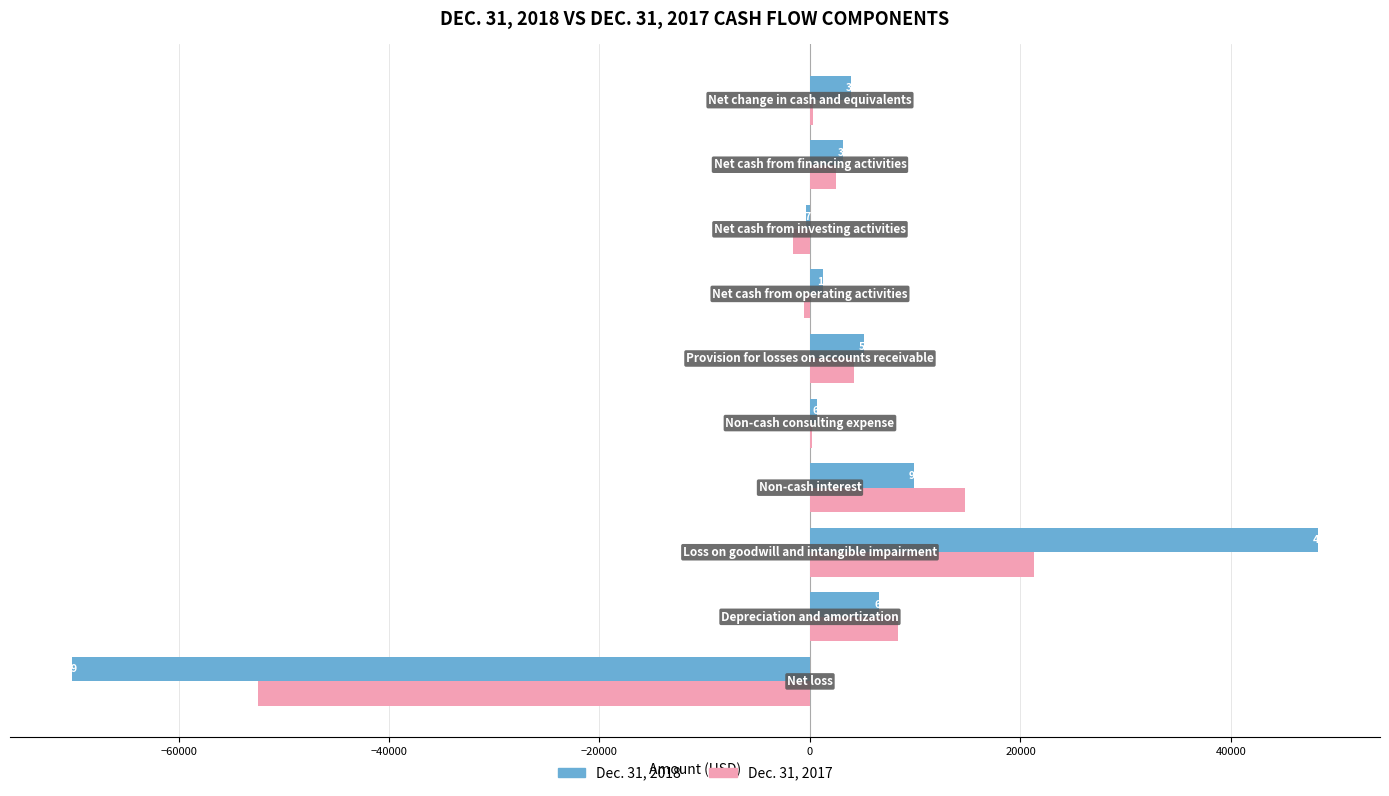

What is the maximum value shown in the chart?

48249